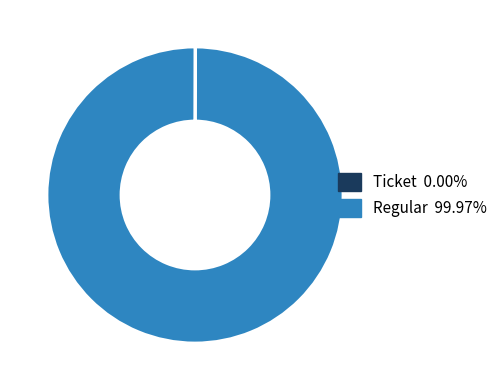

Does Regular 99.97% account for over 50% of the chart?

Yes